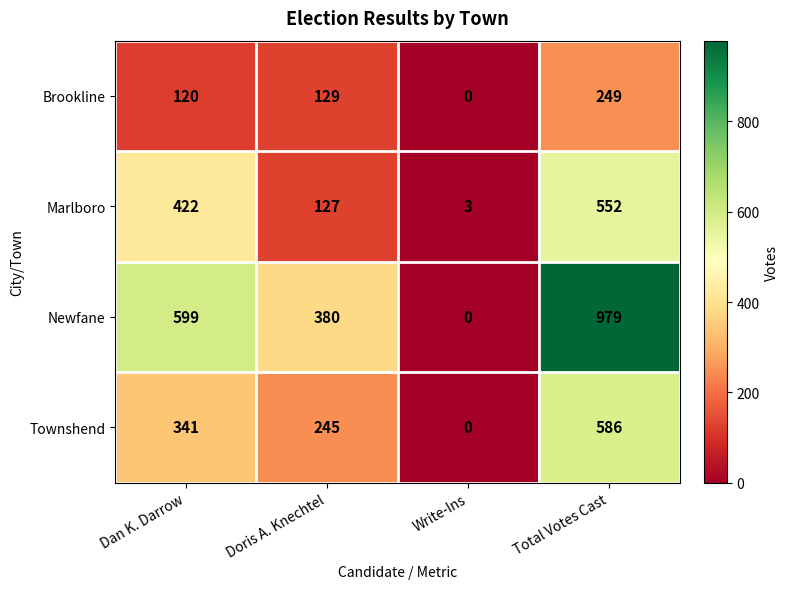

Rank the series by their maximum value, from lowest to highest.

Brookline, Marlboro, Townshend, Newfane